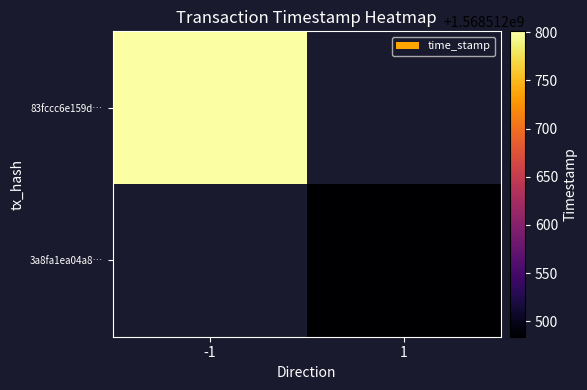

What is the minimum value for 83fccc6e159dc7bc3d8146066240e50613f738a?

-1